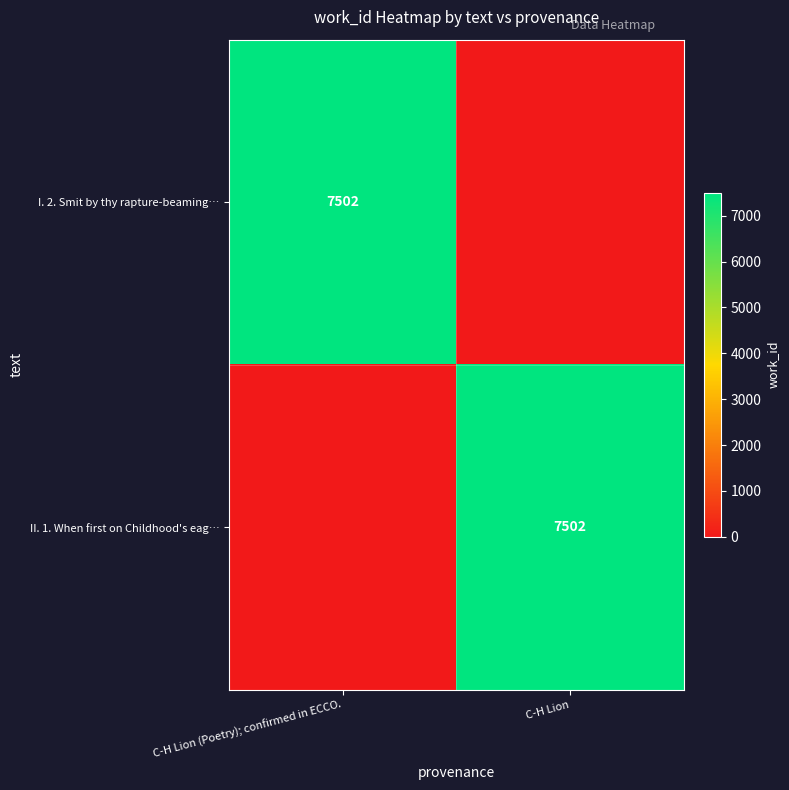

How many data points does each series have?

2